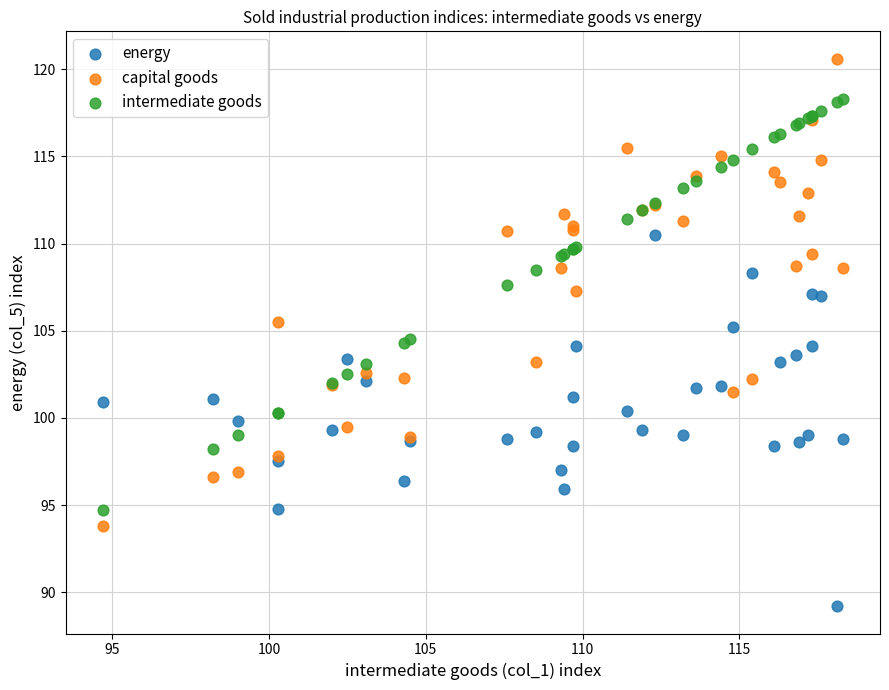

What are all the series names shown in the legend?

energy, capital goods, intermediate goods